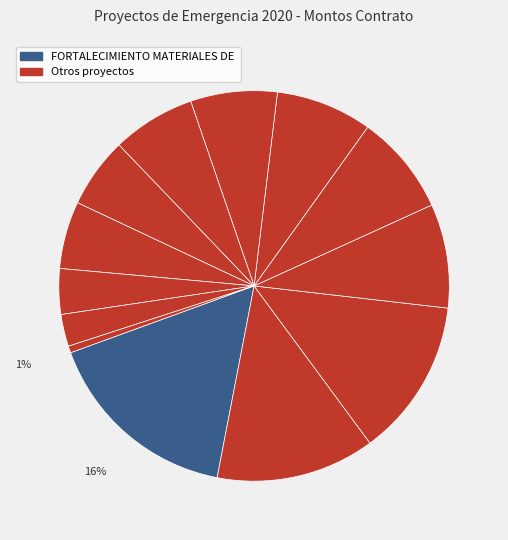

How many segments does this pie chart have?

13